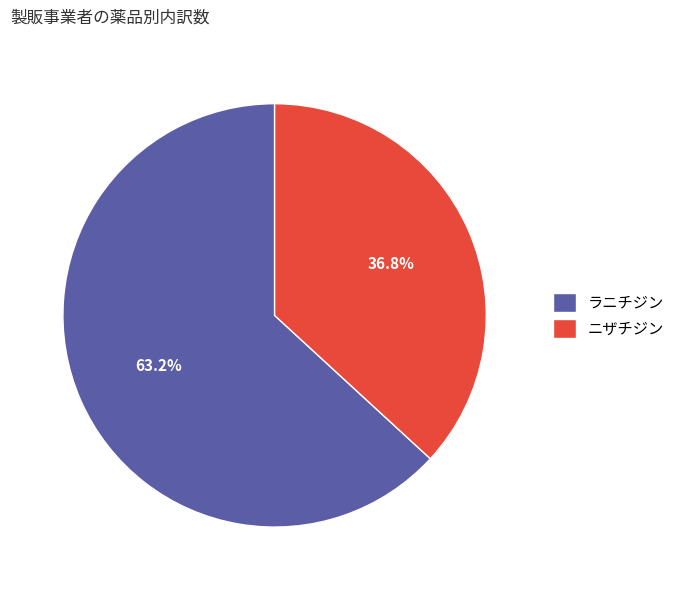

How many slices are in this pie chart?

2